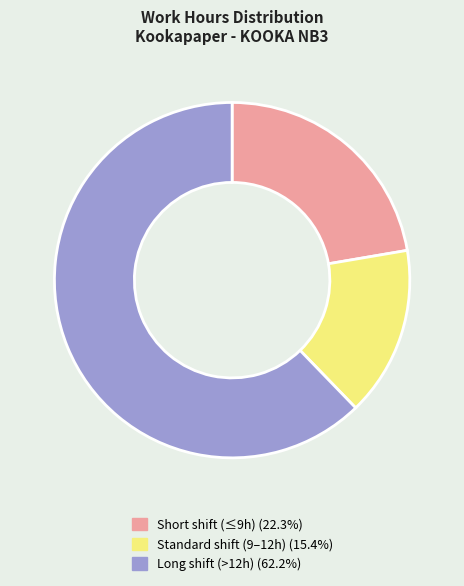

Does any single category account for the majority?

Yes